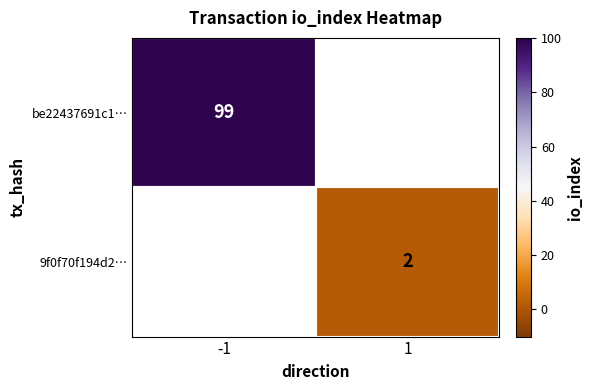

Which label corresponds to the largest value in the chart?

-1